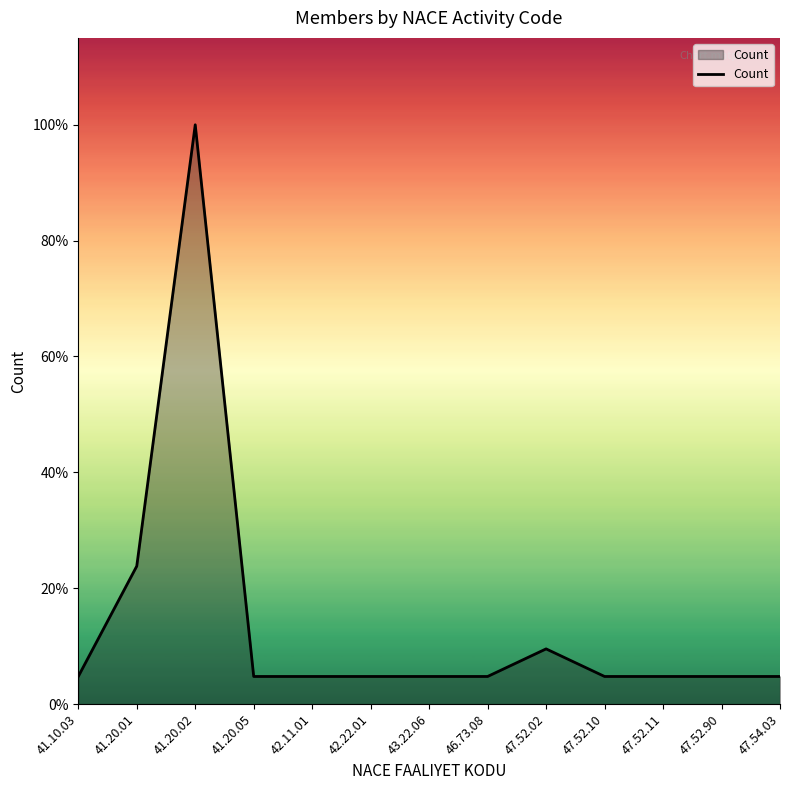

What is the ratio of the value at 41.20.02 to the value at 42.22.01?

21.0